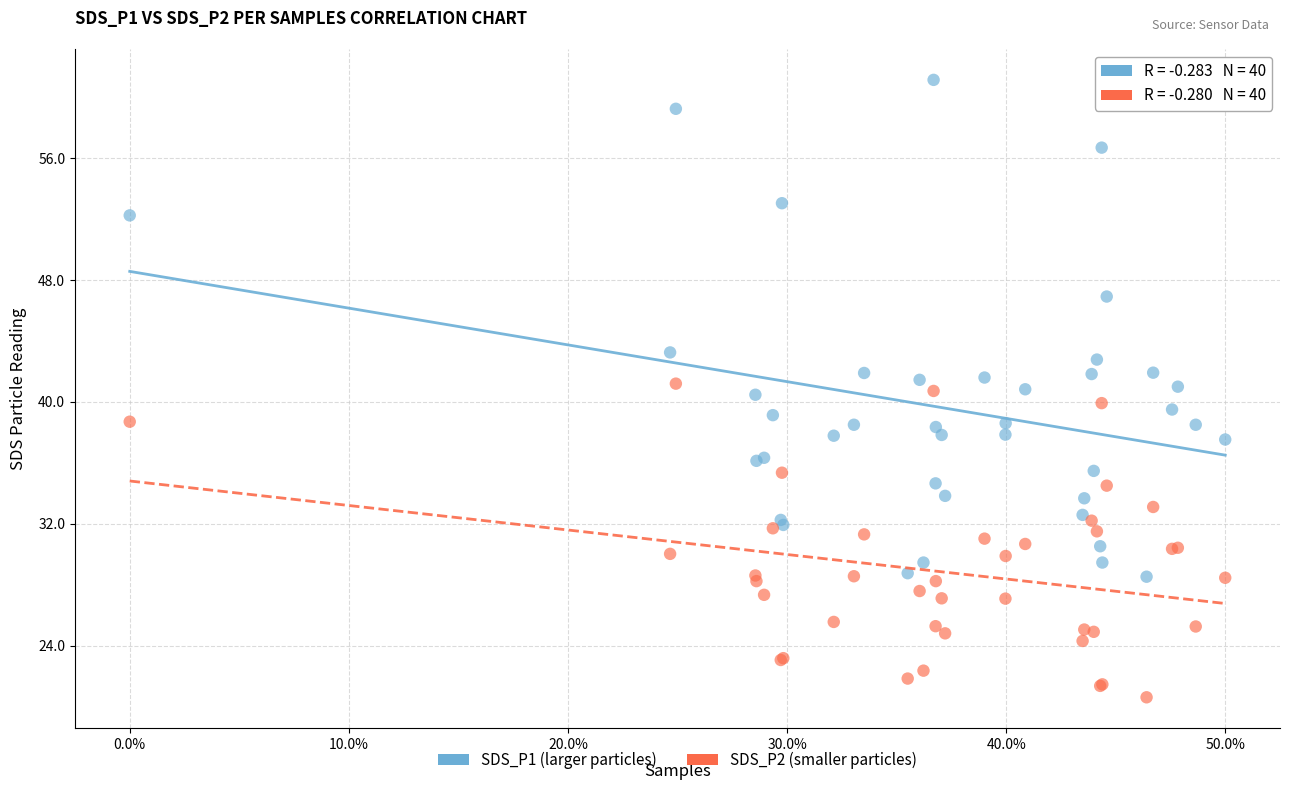

What is the X range (max minus min) for the scatter plot?

50.0